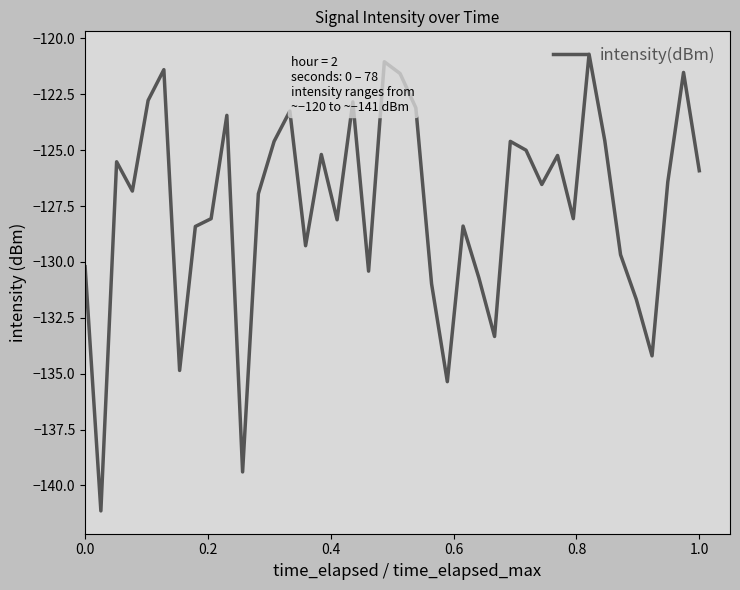

What is the maximum value shown in the chart?

-120.7